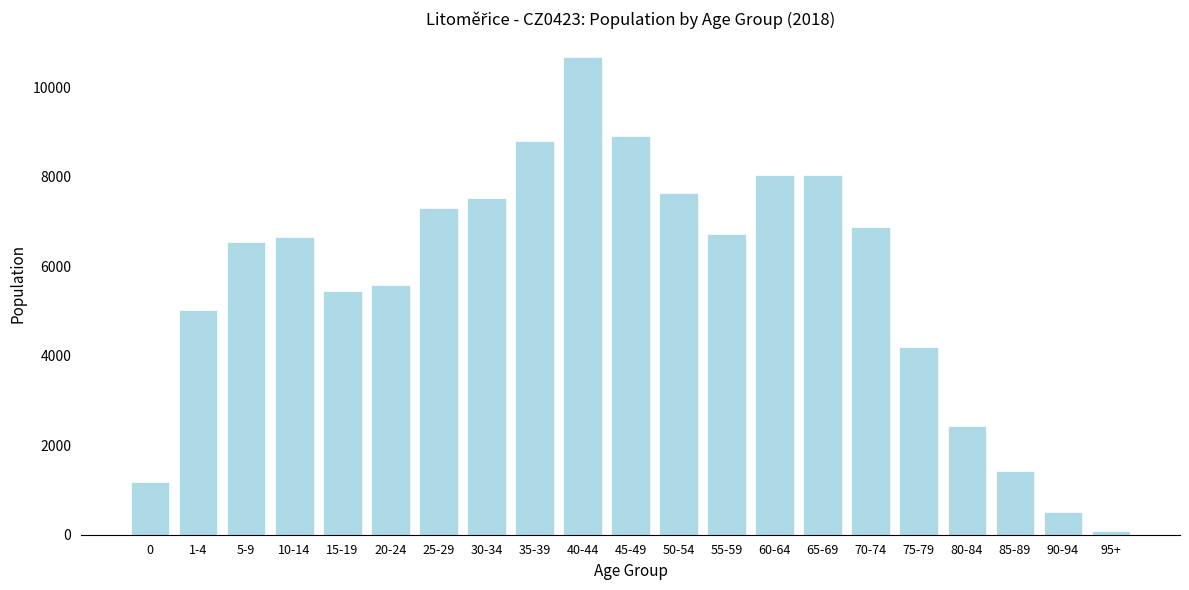

What is the label of the 18th bar from the left?

80-84